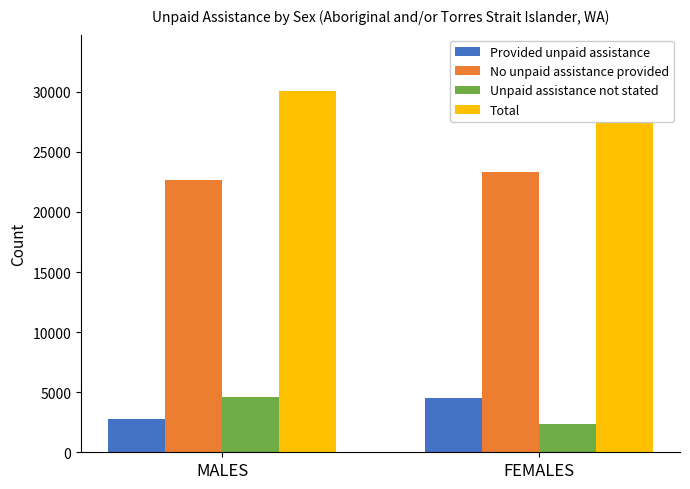

How many bars are there in total?

8